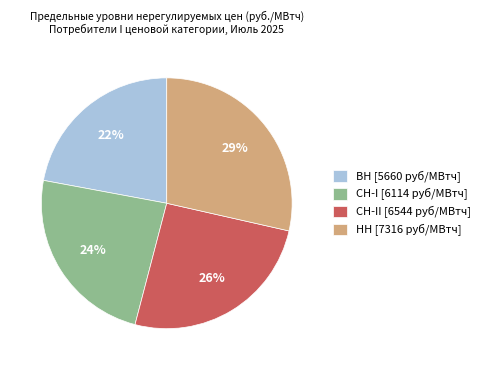

Between СН-II [6544 руб/МВтч] and НН [7316 руб/МВтч], which is larger?

НН [7316 руб/МВтч]